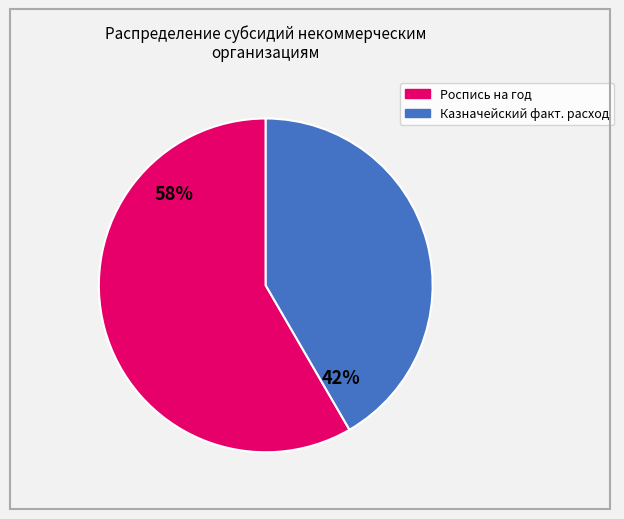

To the nearest percent, what portion does Казначейский факт. расход represent?

42%